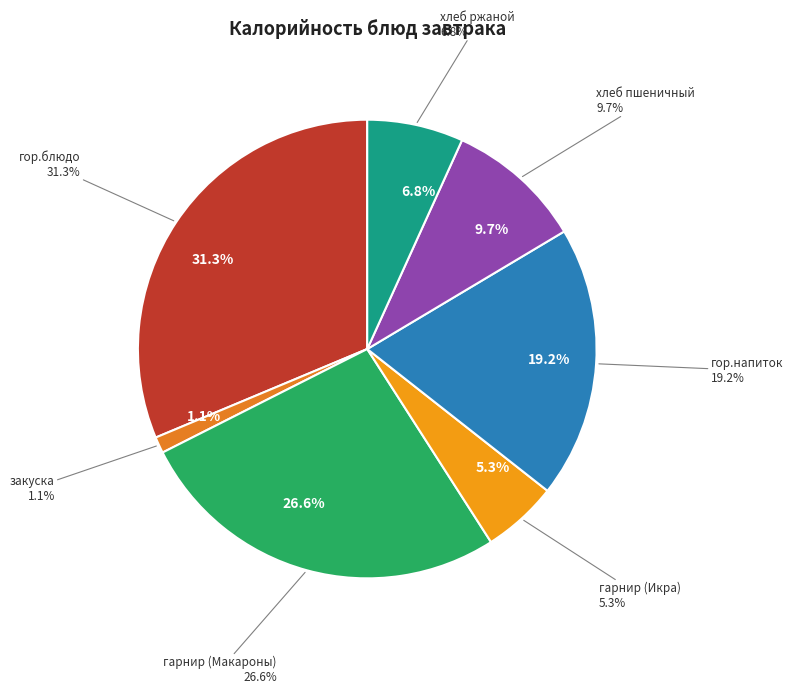

To the nearest percent, what is the combined percentage of закуска and хлеб пшеничный?

11%